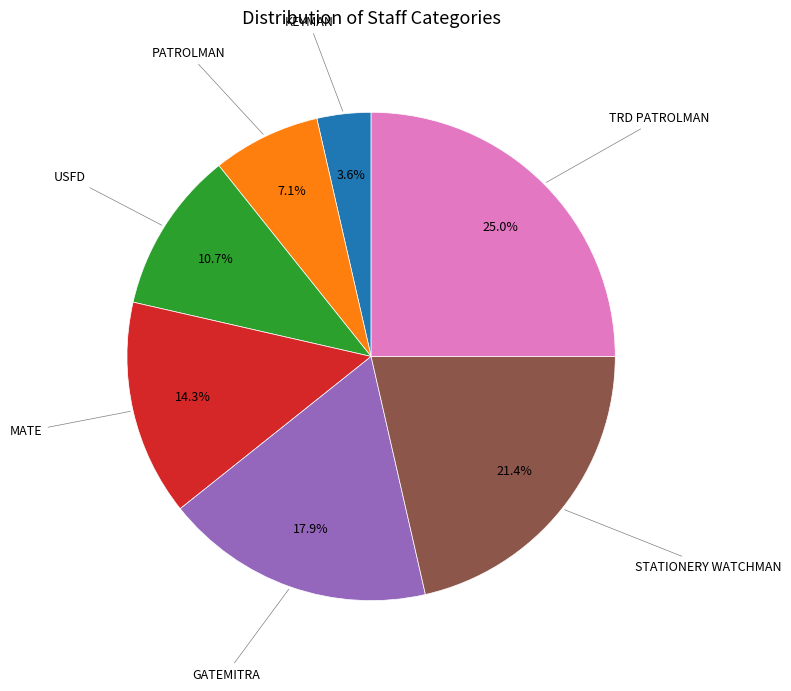

How many slices are in this pie chart?

7